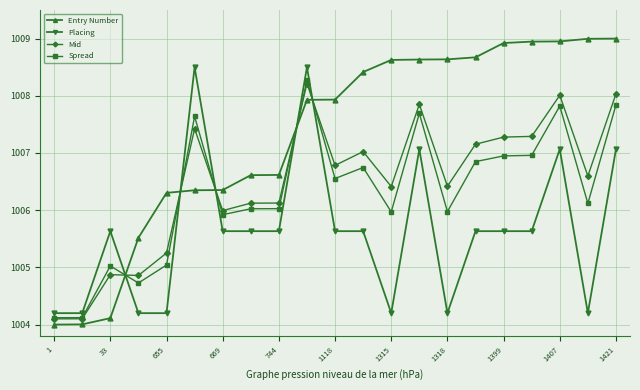

What are all the series names shown in the legend?

Entry Number, Placing, Mid, Spread